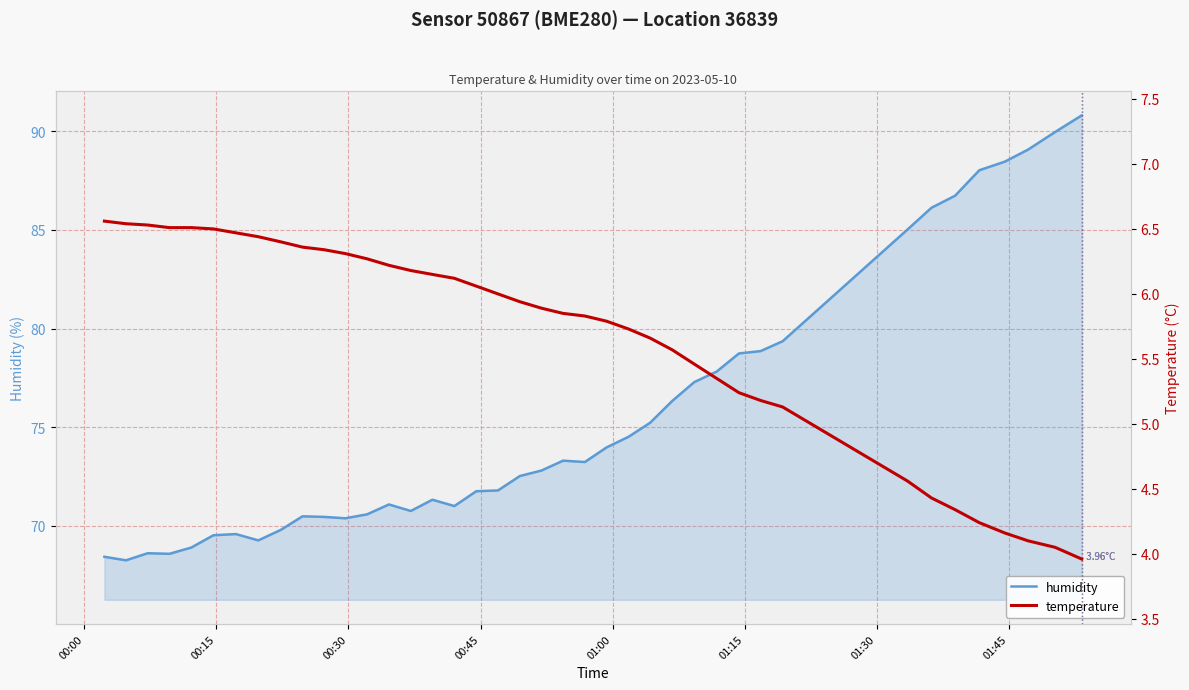

Which series has the largest range (max minus min)?

humidity